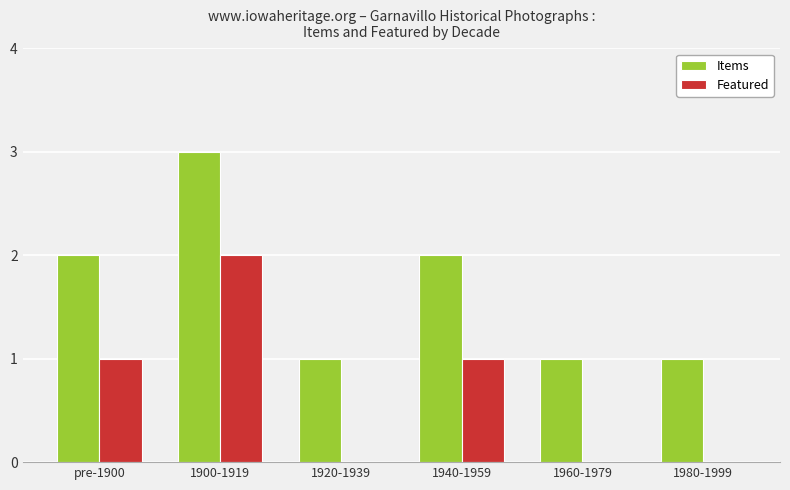

Is it true that Featured equals 2 at pre-1900?

False